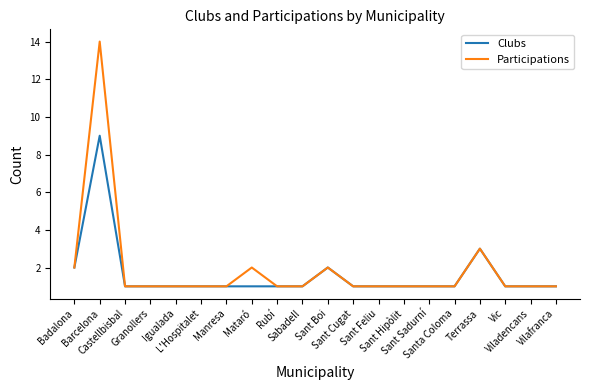

Which series has the largest range (max minus min)?

Participations